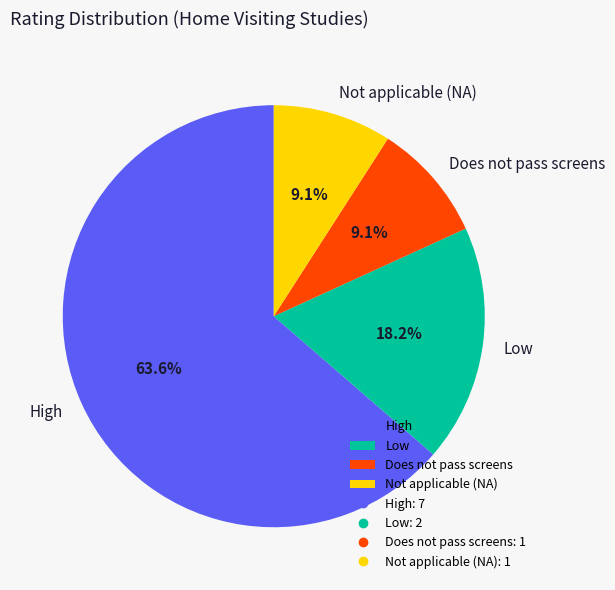

How many slices are in this pie chart?

4